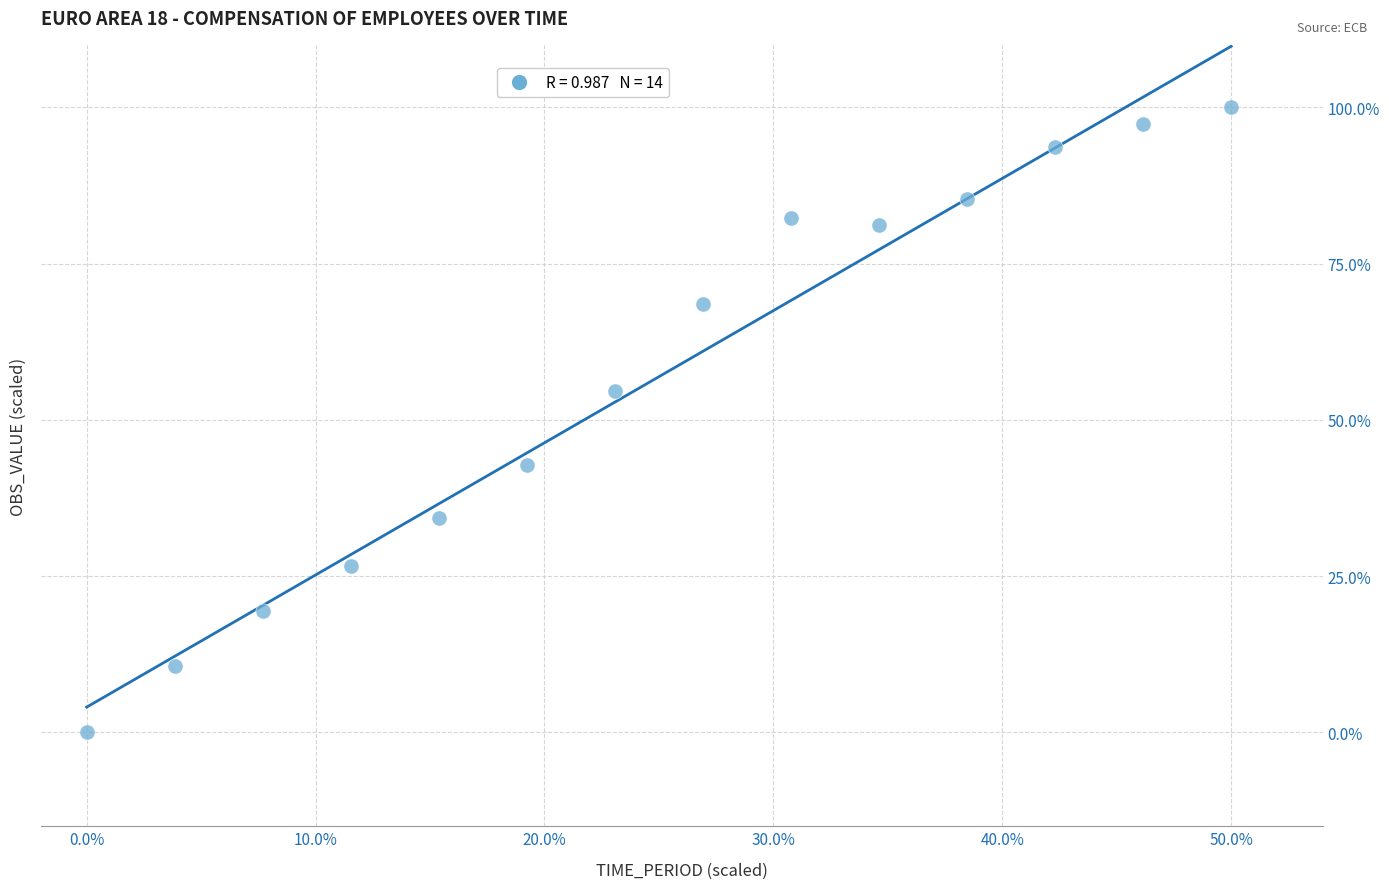

What Y value in the scatter plot is closest to 50?

54.7